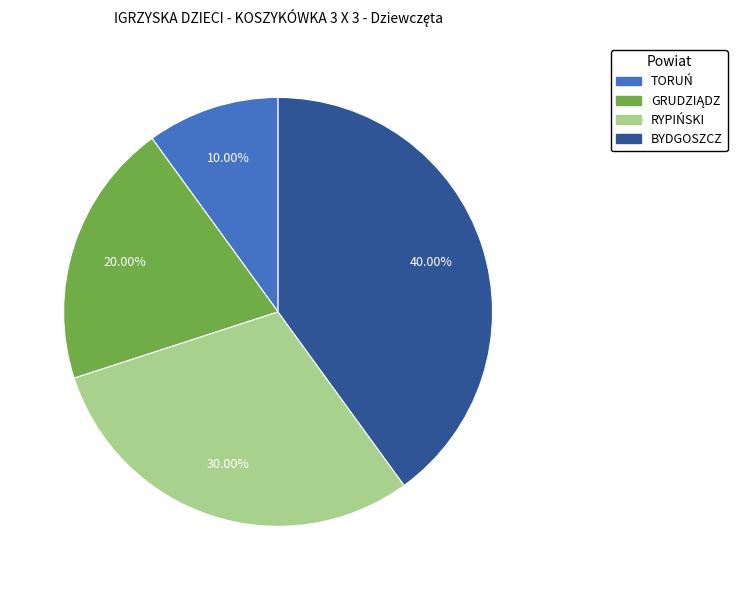

What is the ratio of the value at RYPIŃSKI to the value at TORUŃ?

3.0